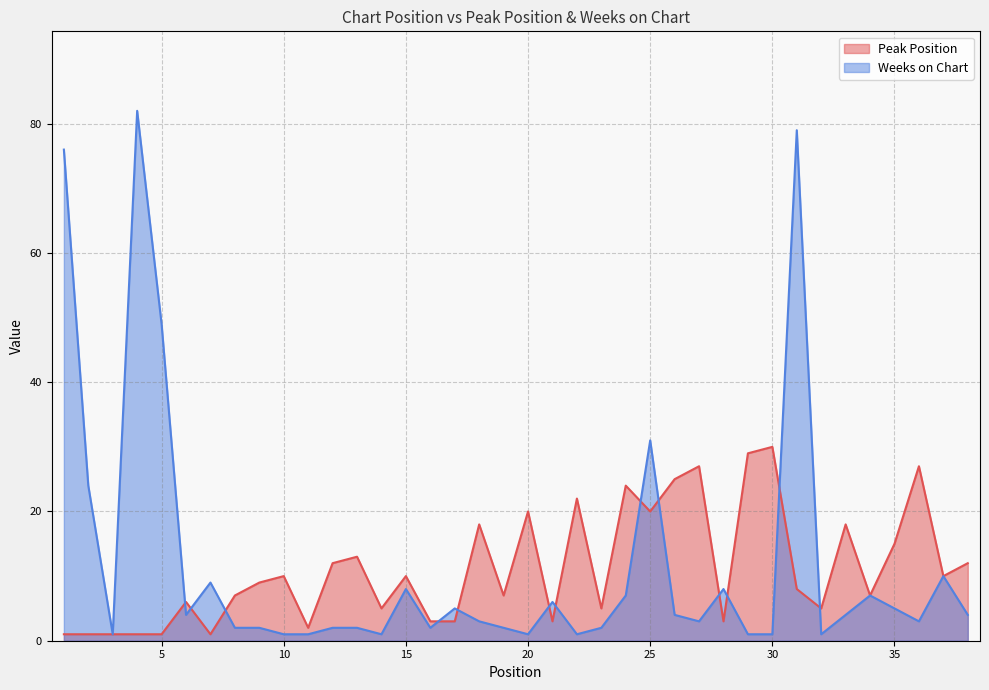

What is the value of the Weeks on Chart point at the 11th from the left?

1